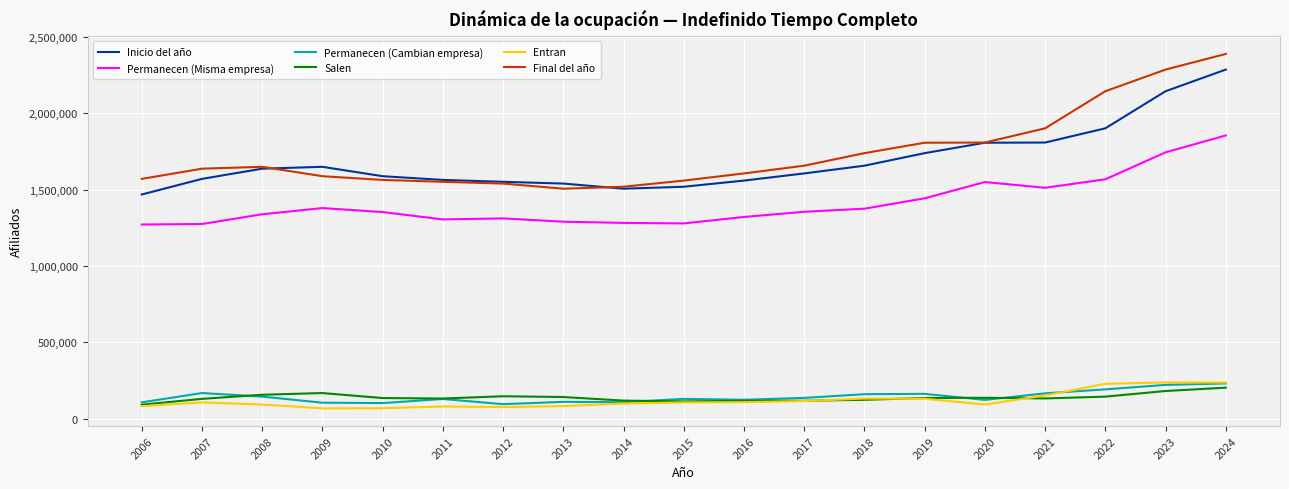

Is it true that Inicio del año equals 913978 at 2007?

False